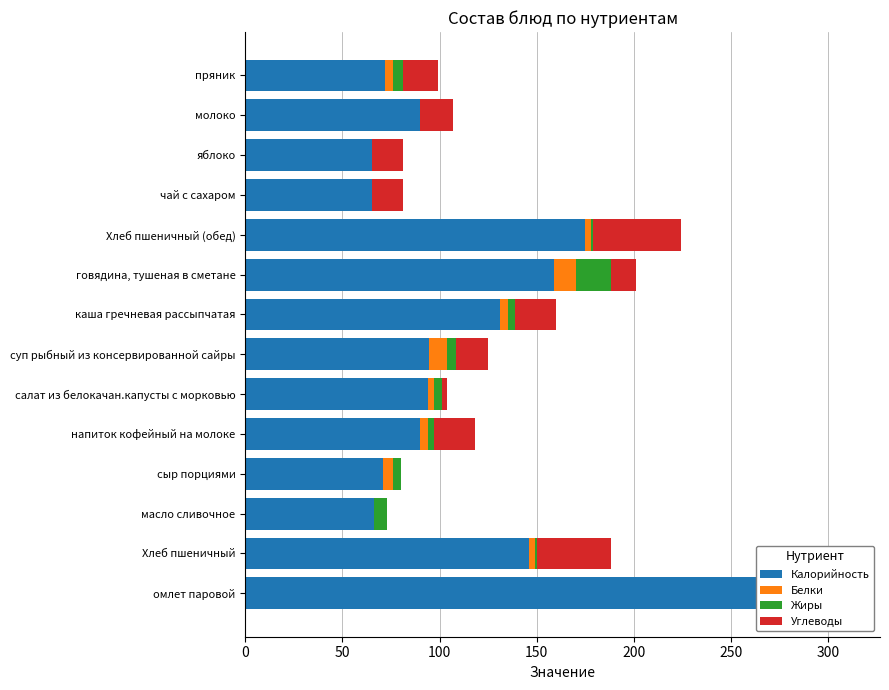

Which has a higher value, чай с сахаром or Хлеб пшеничный?

Хлеб пшеничный